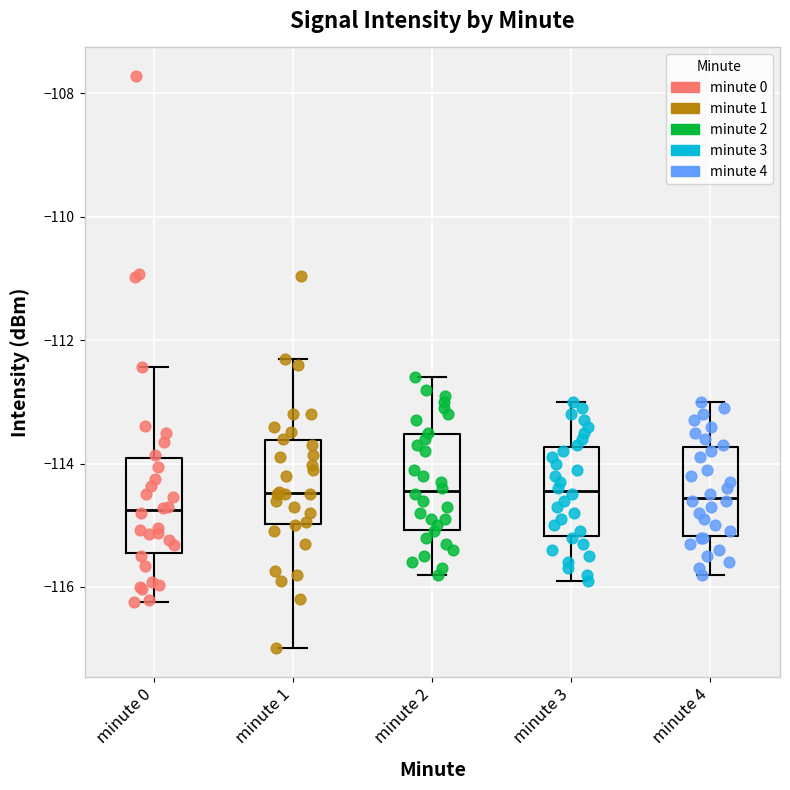

Where does the upper whisker of the box for minute 4 end on the y-axis? The values are not printed on the chart, so give them approximately, as read against the axis.

-113.0